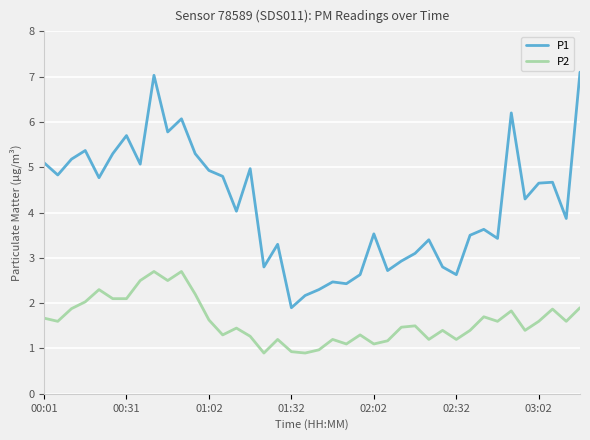

List the series in order of their peak value, highest first.

P1, P2